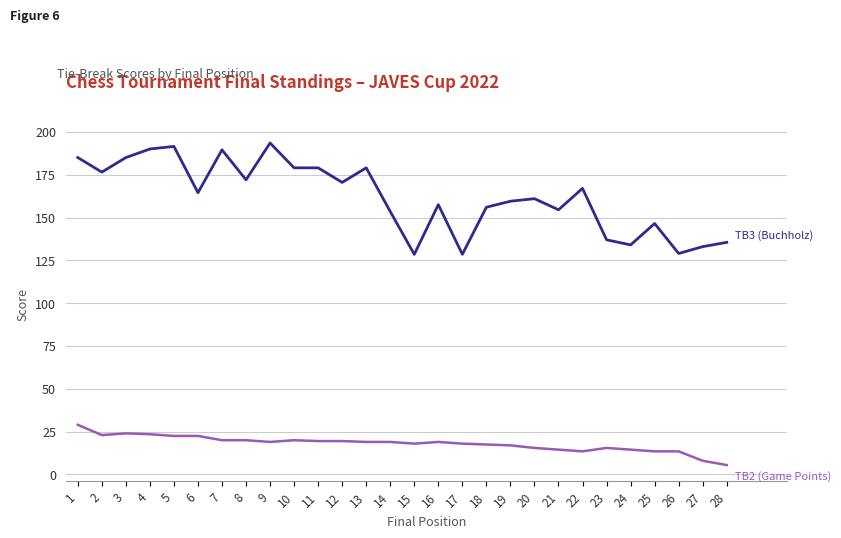

What is the difference between the highest and lowest values at 19?

142.5